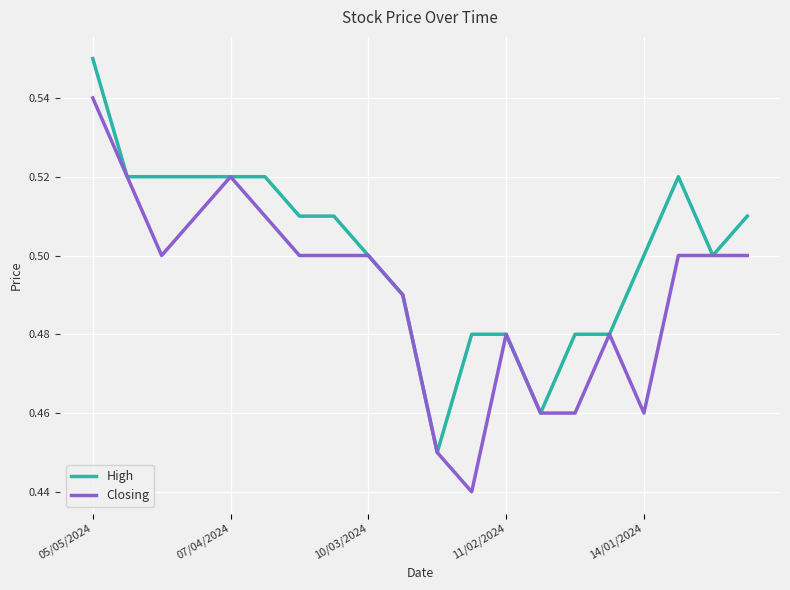

List the series in order of their peak value, highest first.

High, Closing